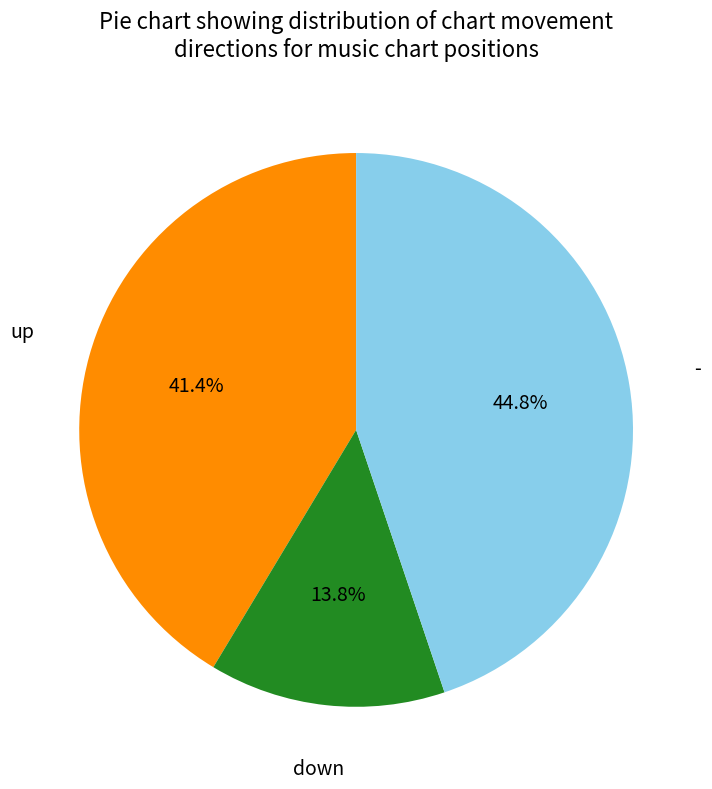

Is there a majority slice in this chart?

No